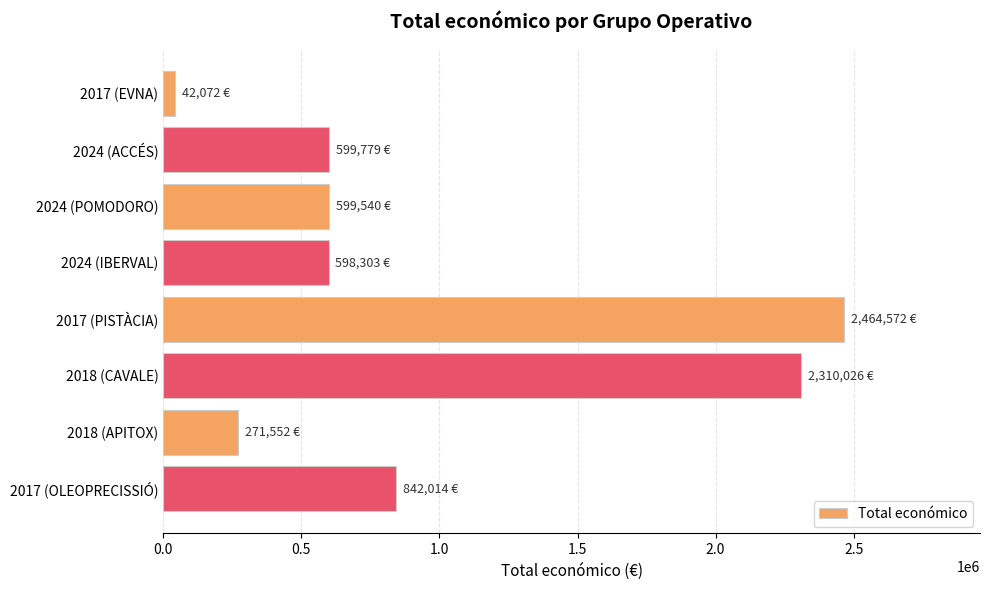

Approximately how many times larger is the value at 2017 (PISTÀCIA) compared to 2018 (APITOX)?

9.1